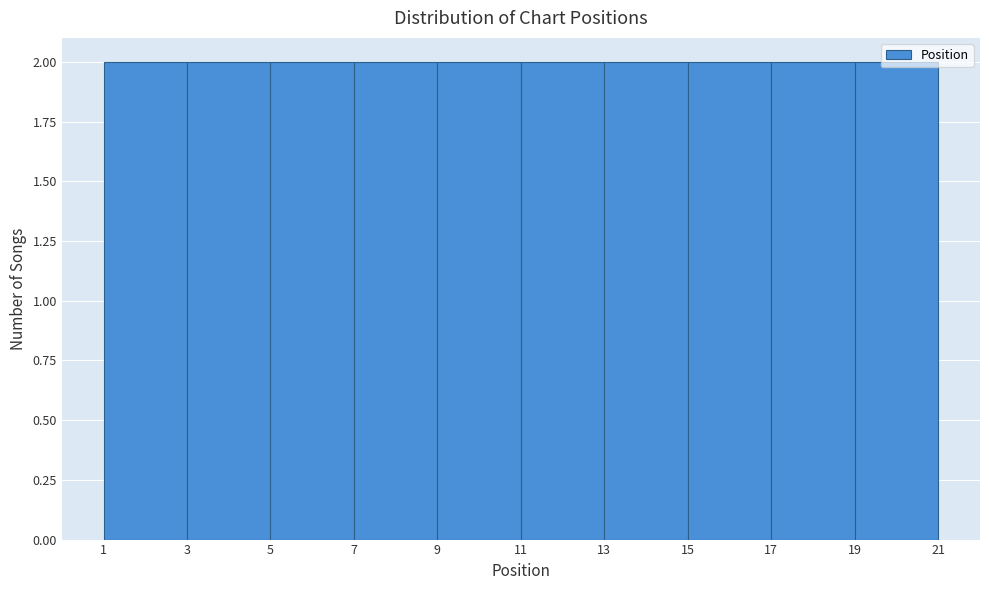

Reading left to right, transcribe this chart: for each bar, give the range it covers on the x-axis and its height. The values are not printed on the chart, so give them approximately, as read against the axis.

1 to 3: 2
3 to 5: 2
5 to 7: 2
7 to 9: 2
9 to 11: 2
11 to 13: 2
13 to 15: 2
15 to 17: 2
17 to 19: 2
19 to 21: 2